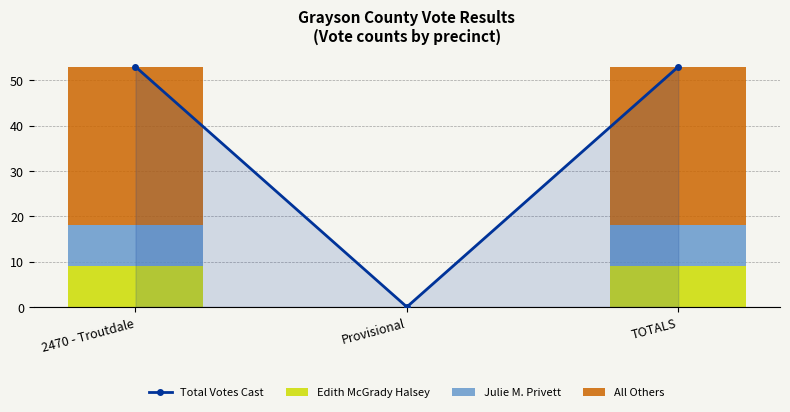

What is the difference between the highest and lowest values at TOTALS?

44